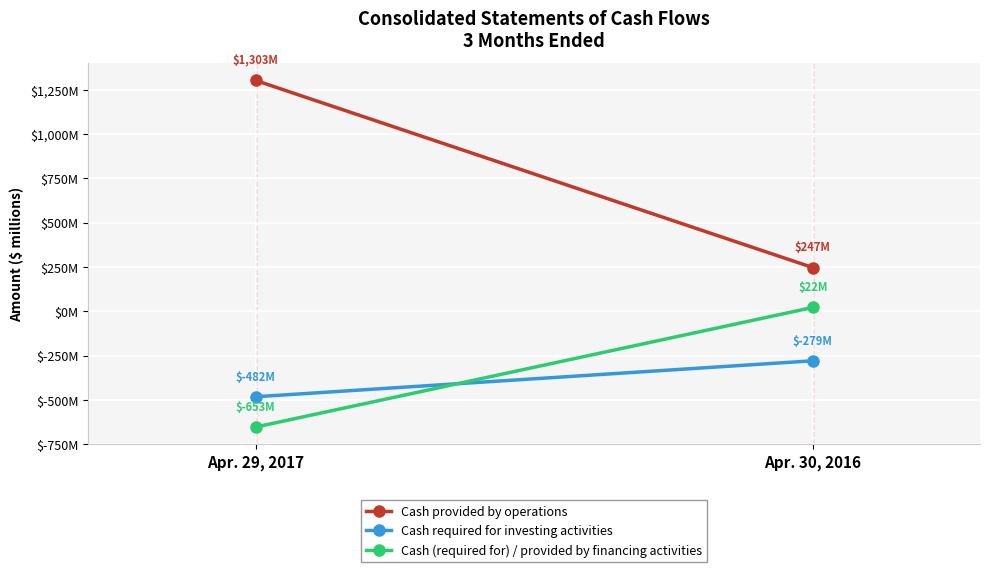

What is the difference between the highest and lowest values at Apr. 30, 2016?

526